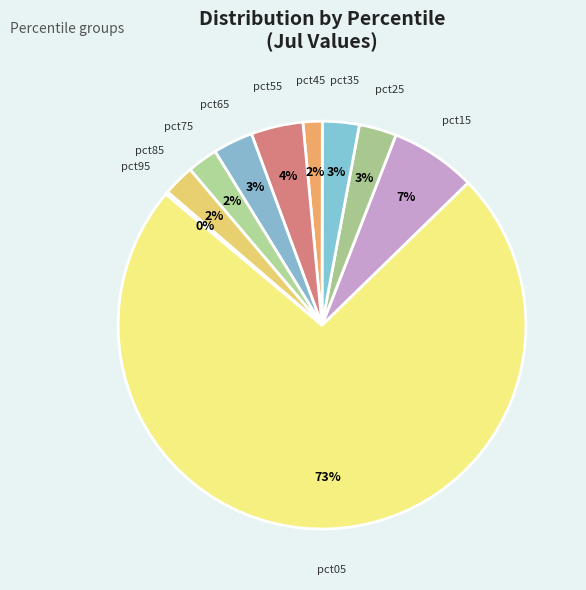

What is the largest slice in the pie chart?

pct05